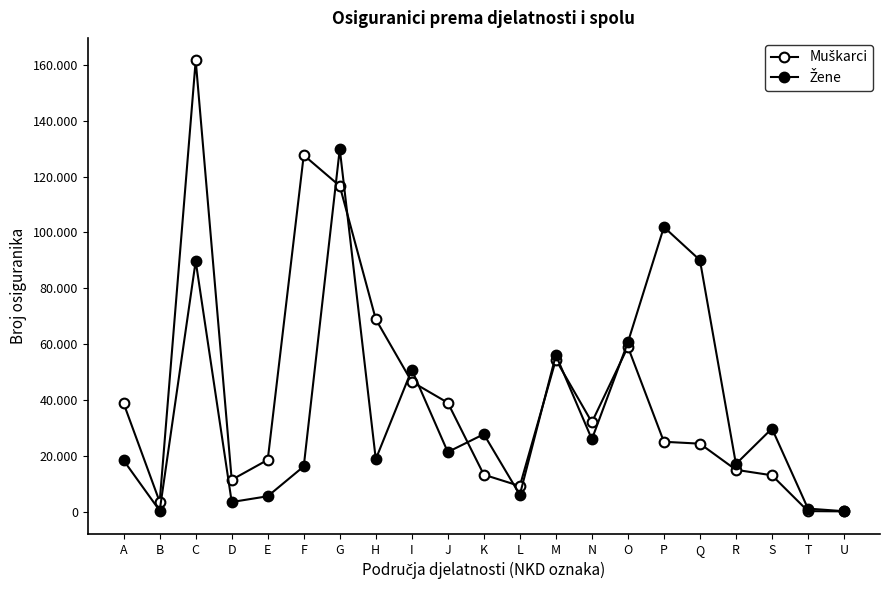

True or false: Muškarci has a value of 116645 at G.

True